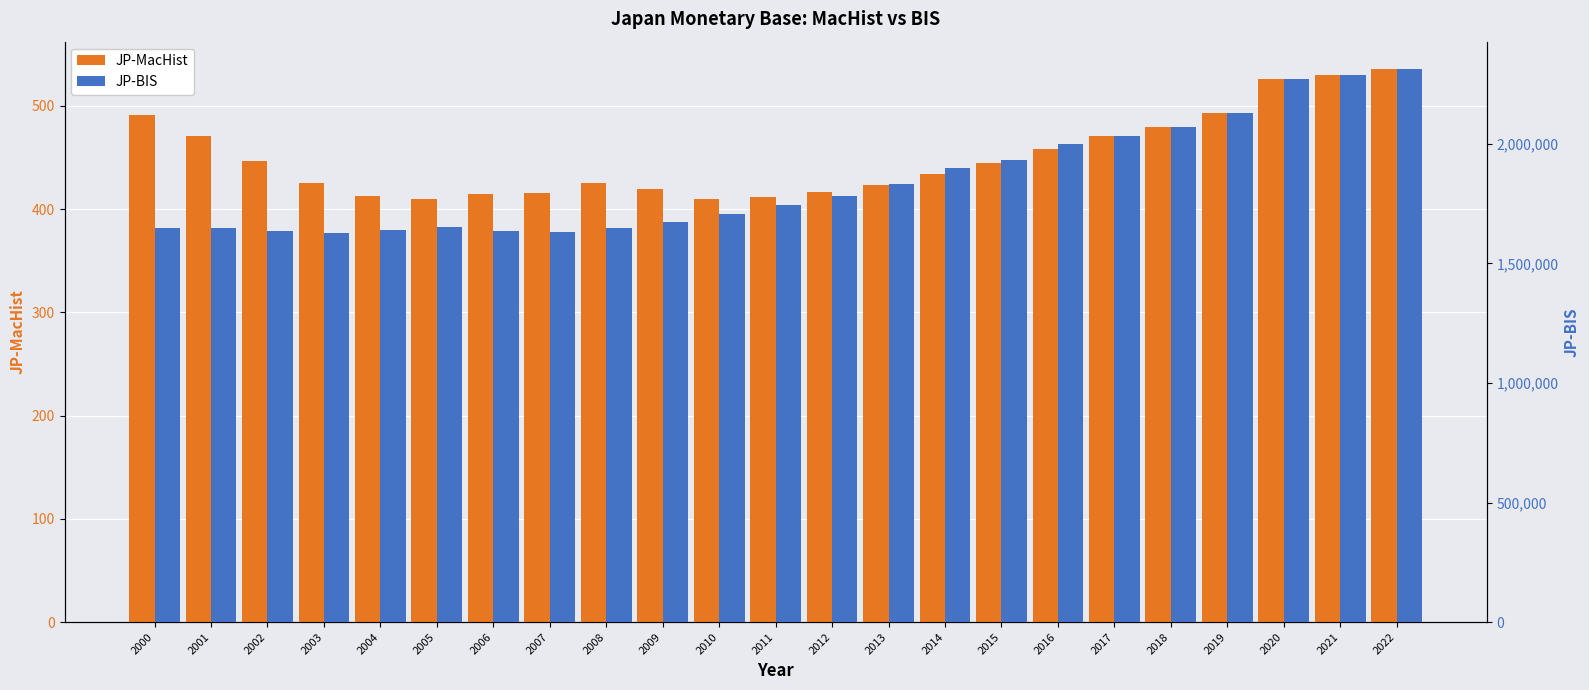

What is the difference between the maximum and minimum values in the JP-MacHist series?

125.6